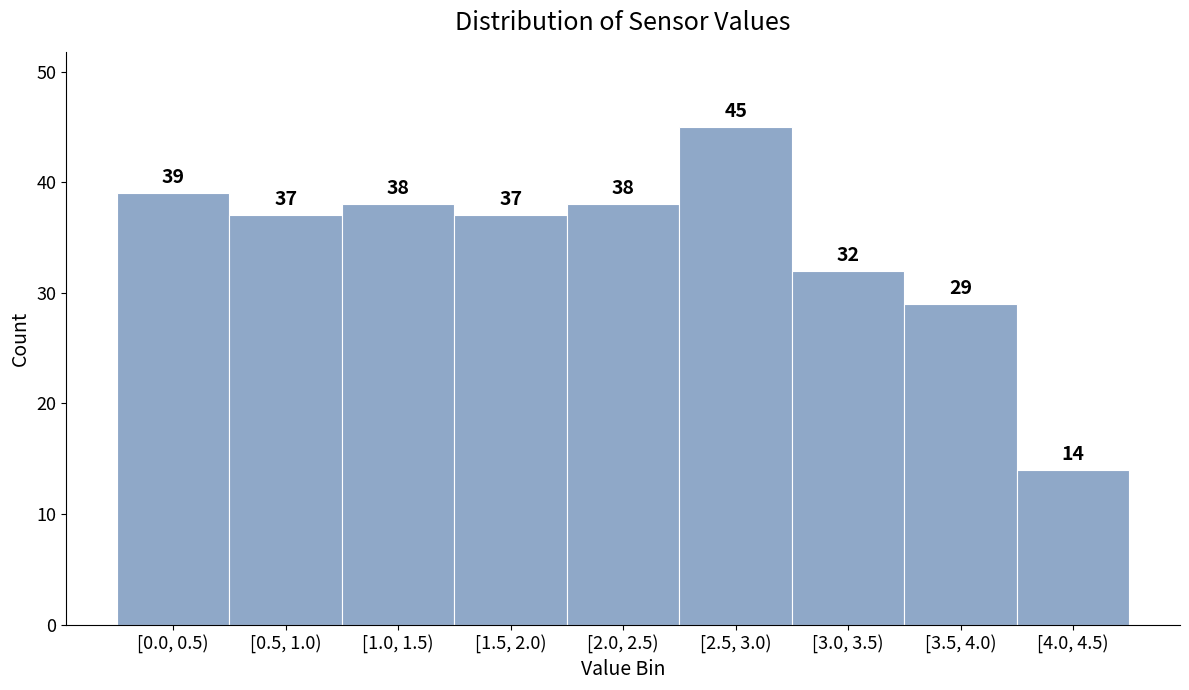

Reading right to left, transcribe all the data shown in this chart.

14	29	32	45	38	37	38	37	39